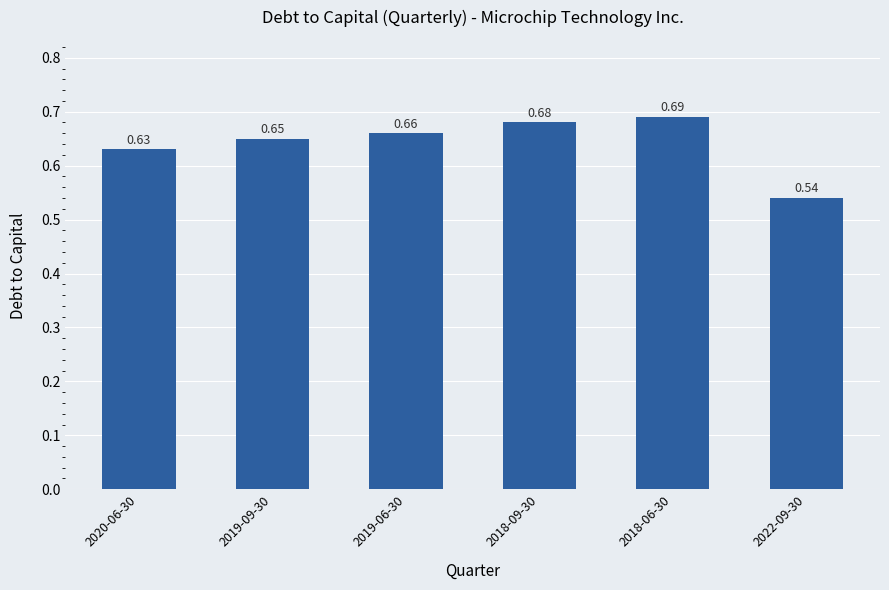

What is the sum of the values at 2019-09-30 and 2018-06-30?

1.3